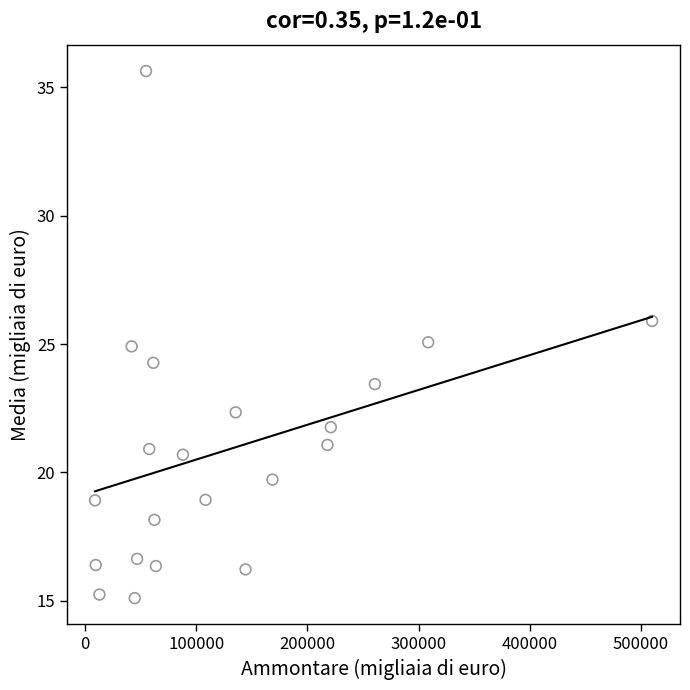

What is the range of X values (max minus min)?

501030.0